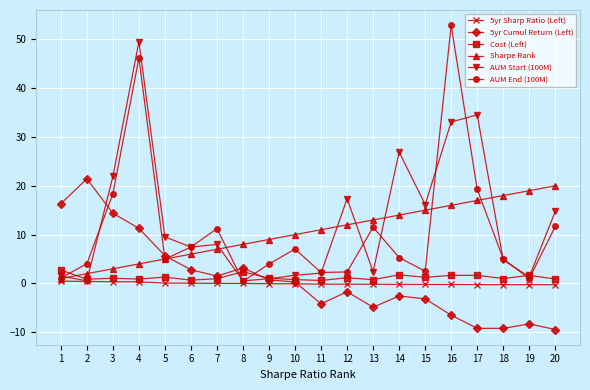

True or false: 5yr Cumul Return (Left) has more than 1 points higher than both neighbors.

True